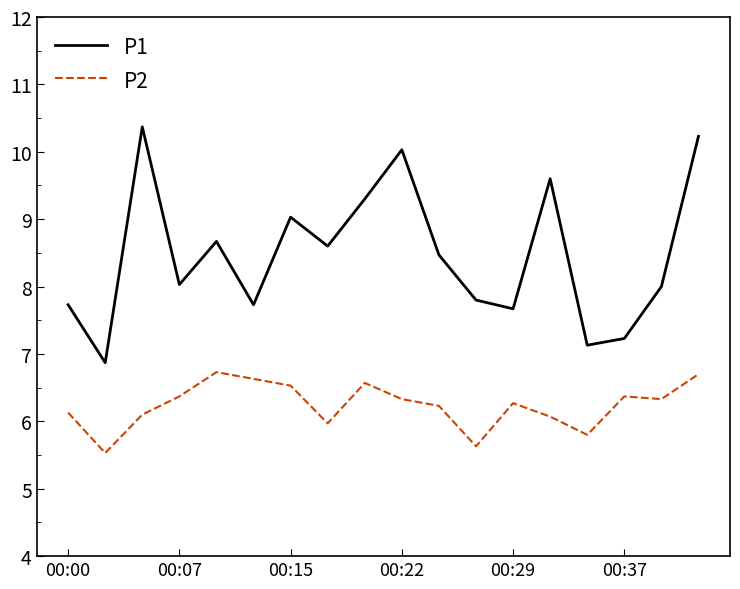

What are all the series names shown in the legend?

P1, P2